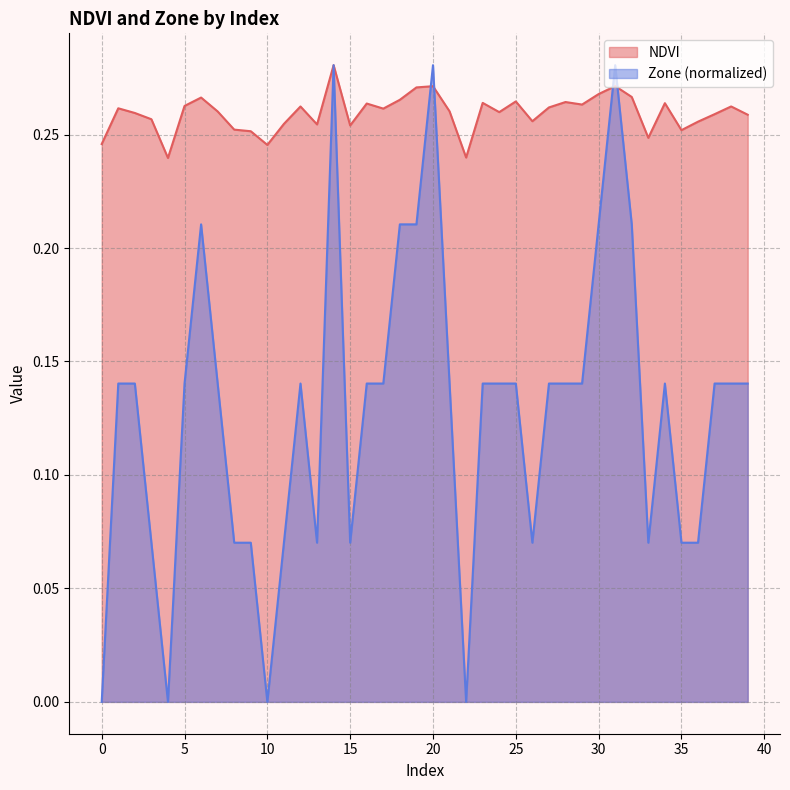

What is the maximum value for NDVI?

0.3